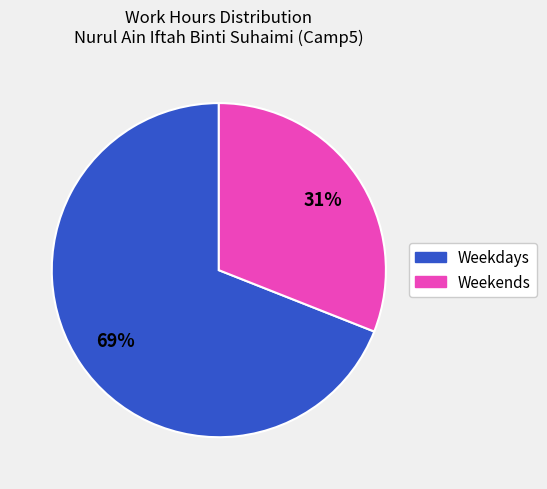

Is the sum of Weekdays and Weekends greater than half?

Yes